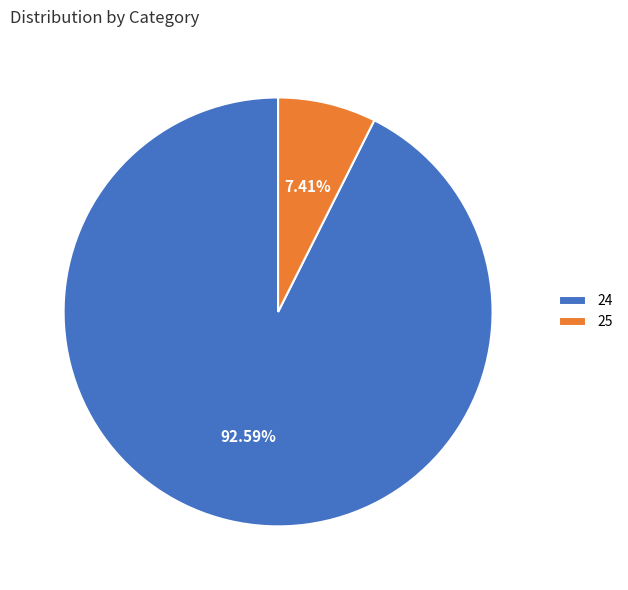

What percentage is the 24 slice, to the nearest percent?

93%